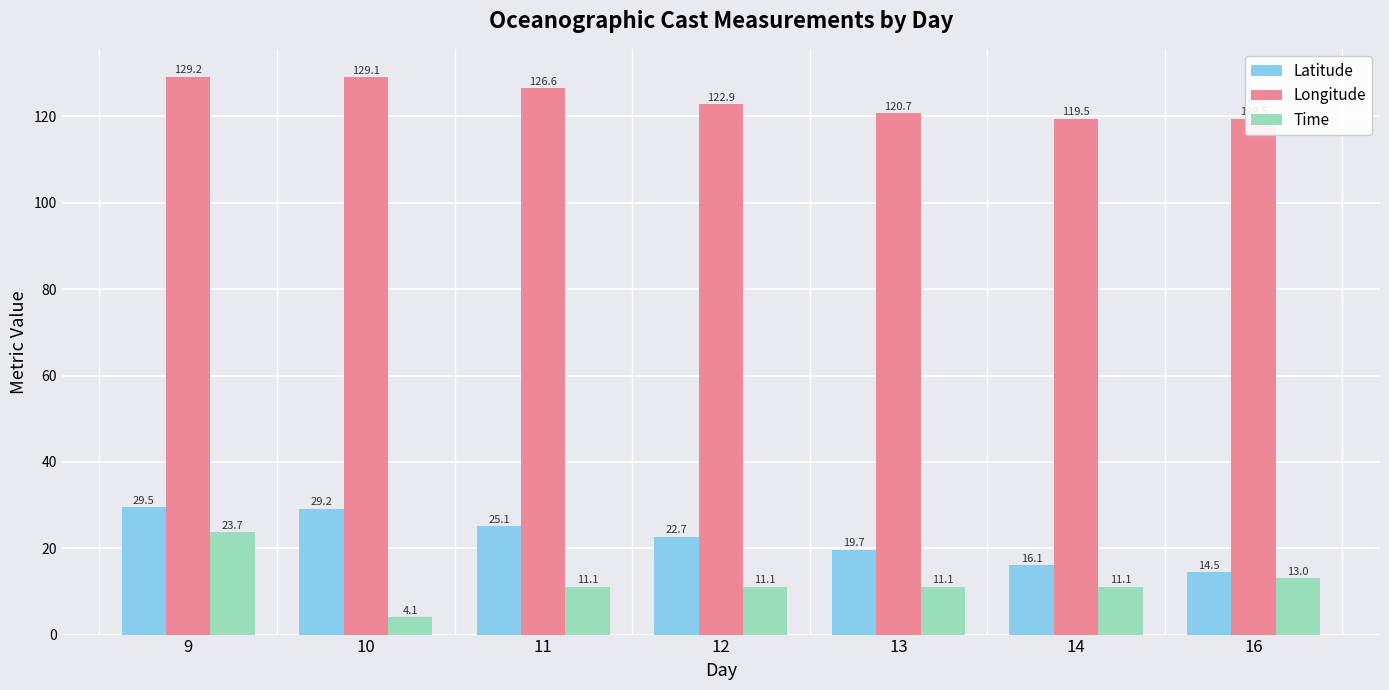

What is the value of the Latitude bar at the 4th from the left?

22.7